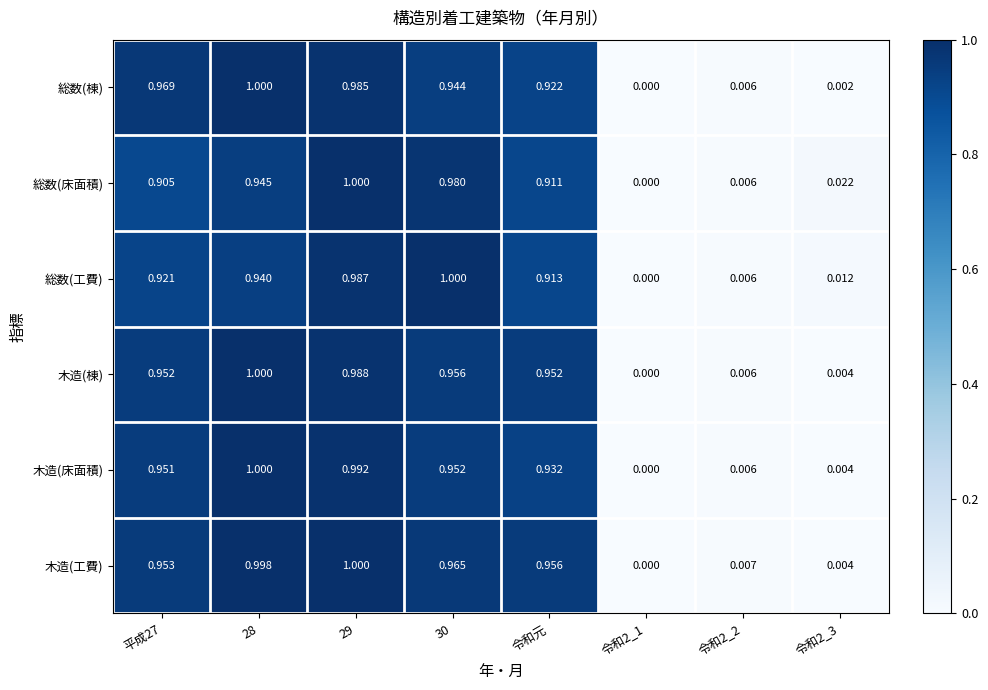

At 30, list the series in order from smallest to largest.

総数(棟), 木造(床面積), 木造(棟), 木造(工費), 総数(床面積), 総数(工費)